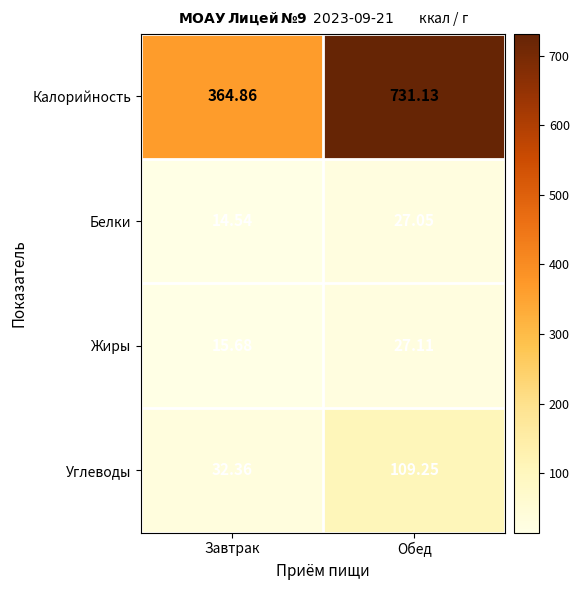

Count the number of data series in this chart.

4